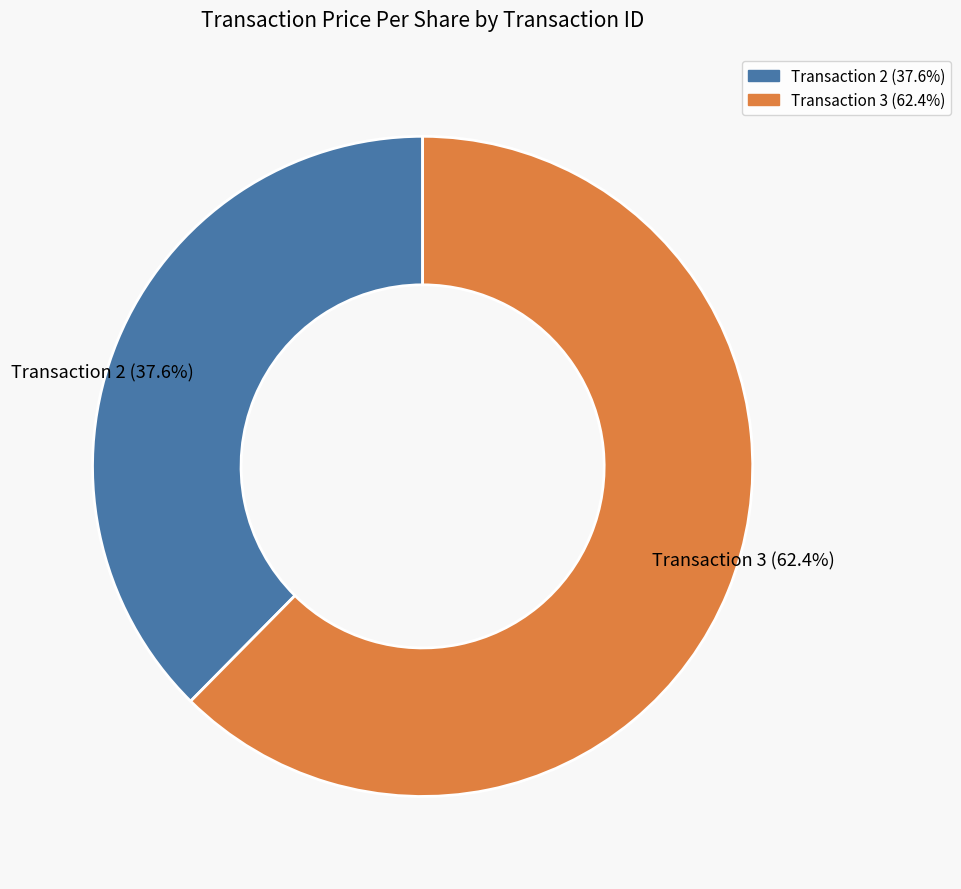

Does any single category account for the majority?

Yes